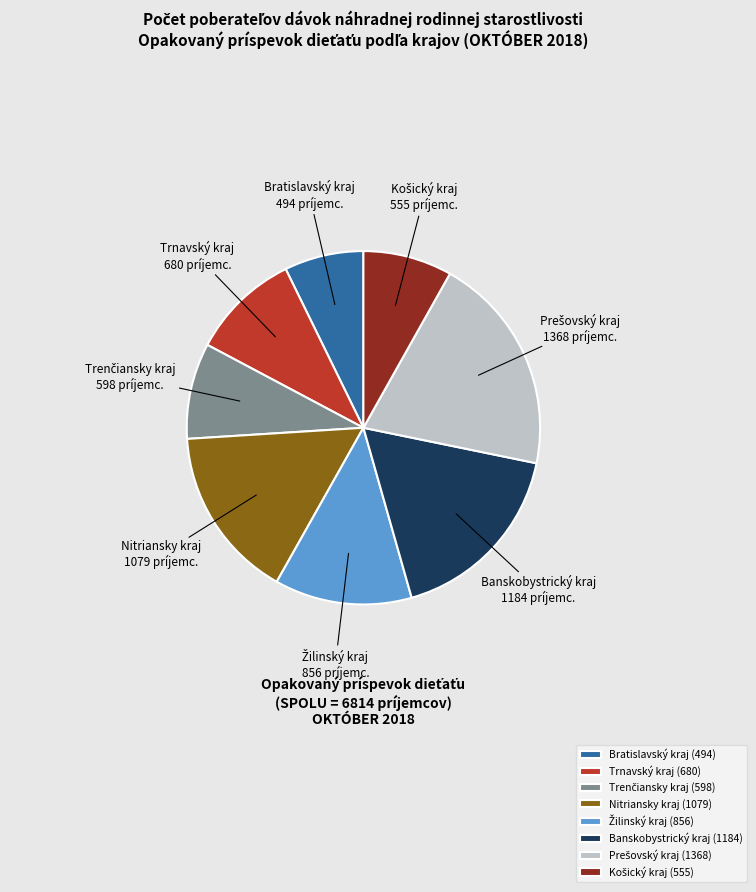

Is Trnavský kraj the majority of the pie?

No